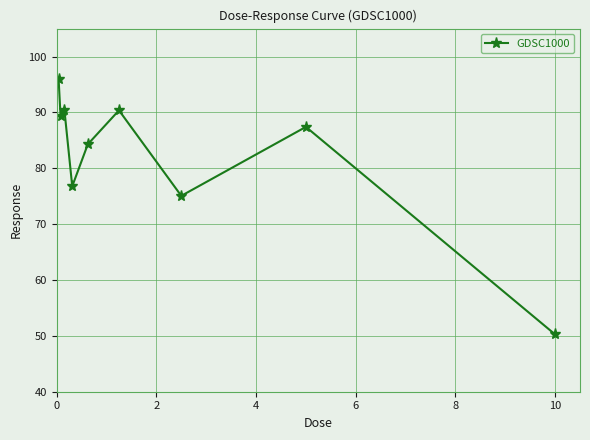

True or false: there are more than 0 points higher than both neighbors.

True